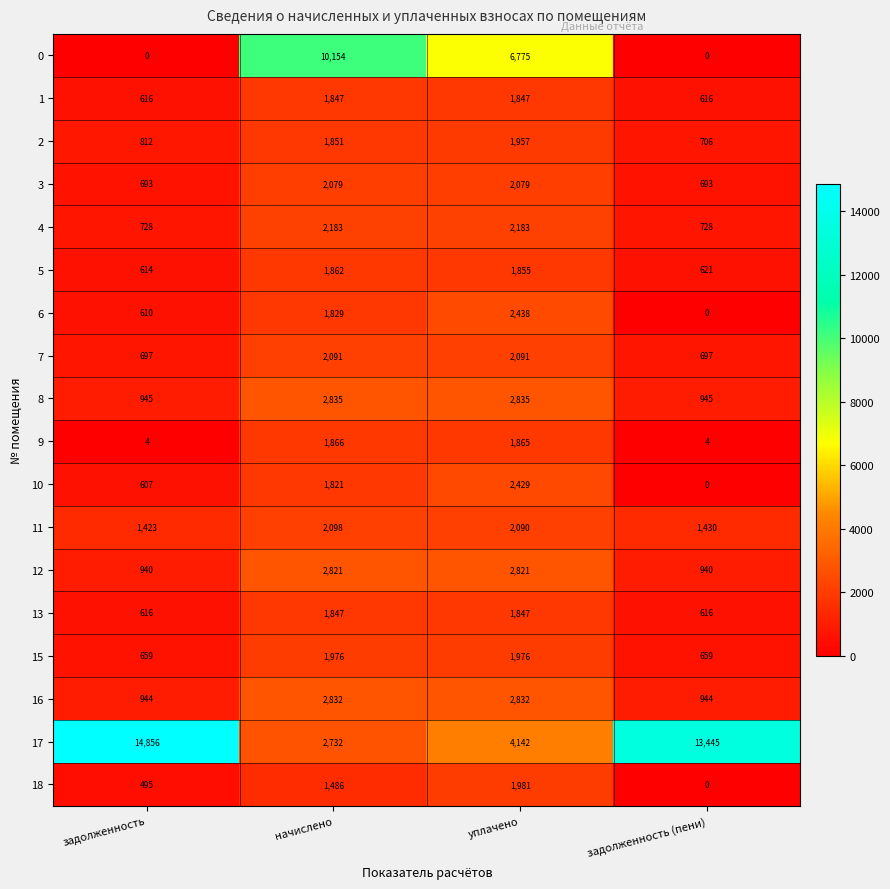

At which label does 17 reach its peak?

задолженность